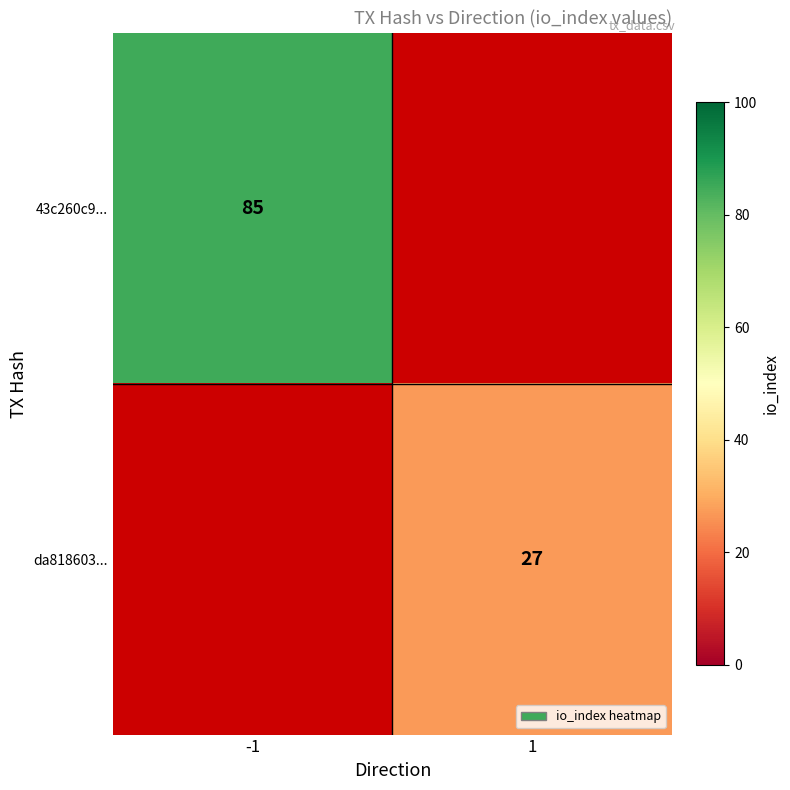

True or false: 43c260c9... has a value of 85 at -1.

True